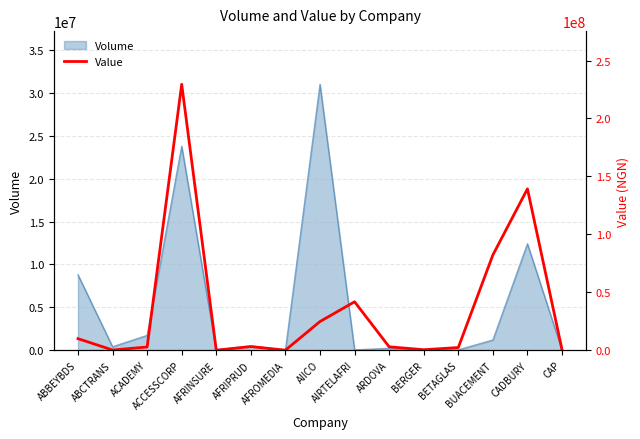

List the labels in order of value, largest first.

ACCESSCORP, CADBURY, BUACEMENT, AIRTELAFRI, AIICO, ABBEYBDS, AFRIPRUD, ARDOVA, ACADEMY, BETAGLAS, CAP, BERGER, ABCTRANS, AFRINSURE, AFROMEDIA